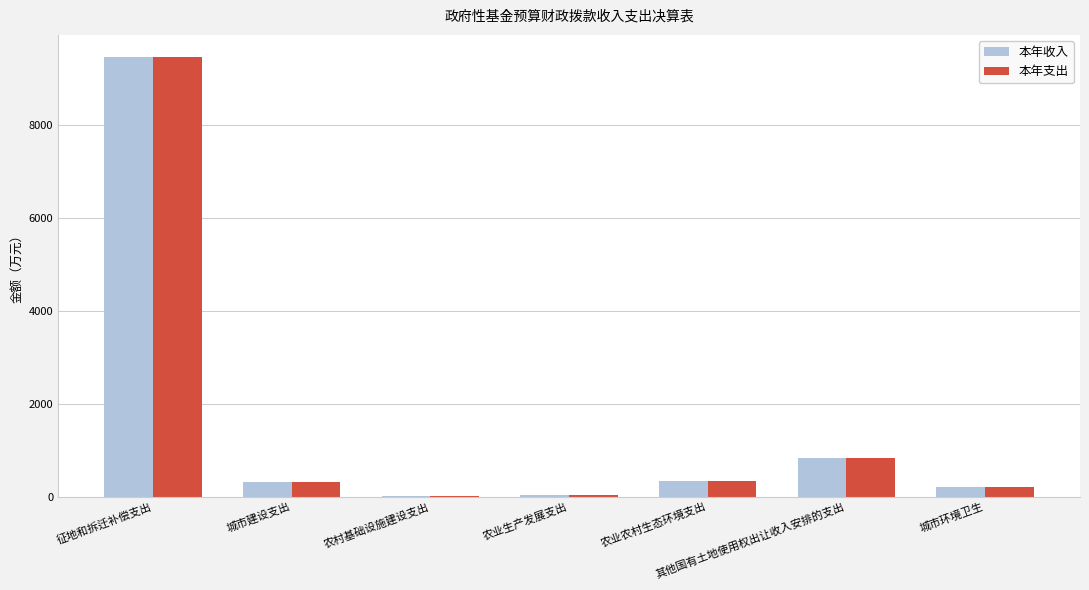

The value of 本年支出 at 其他国有土地使用权出让收入安排的支出 is 821.3. True or false?

True